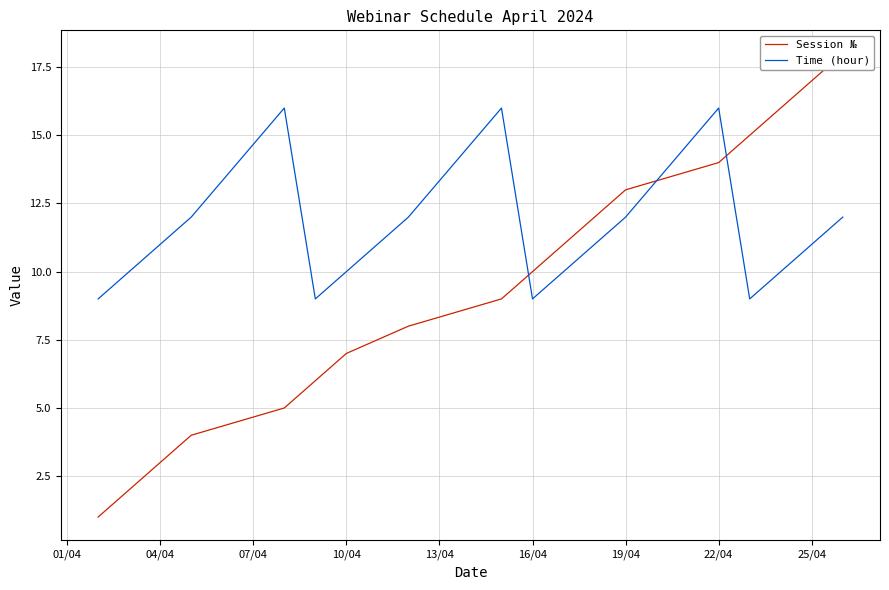

What is the minimum value shown in the chart?

1